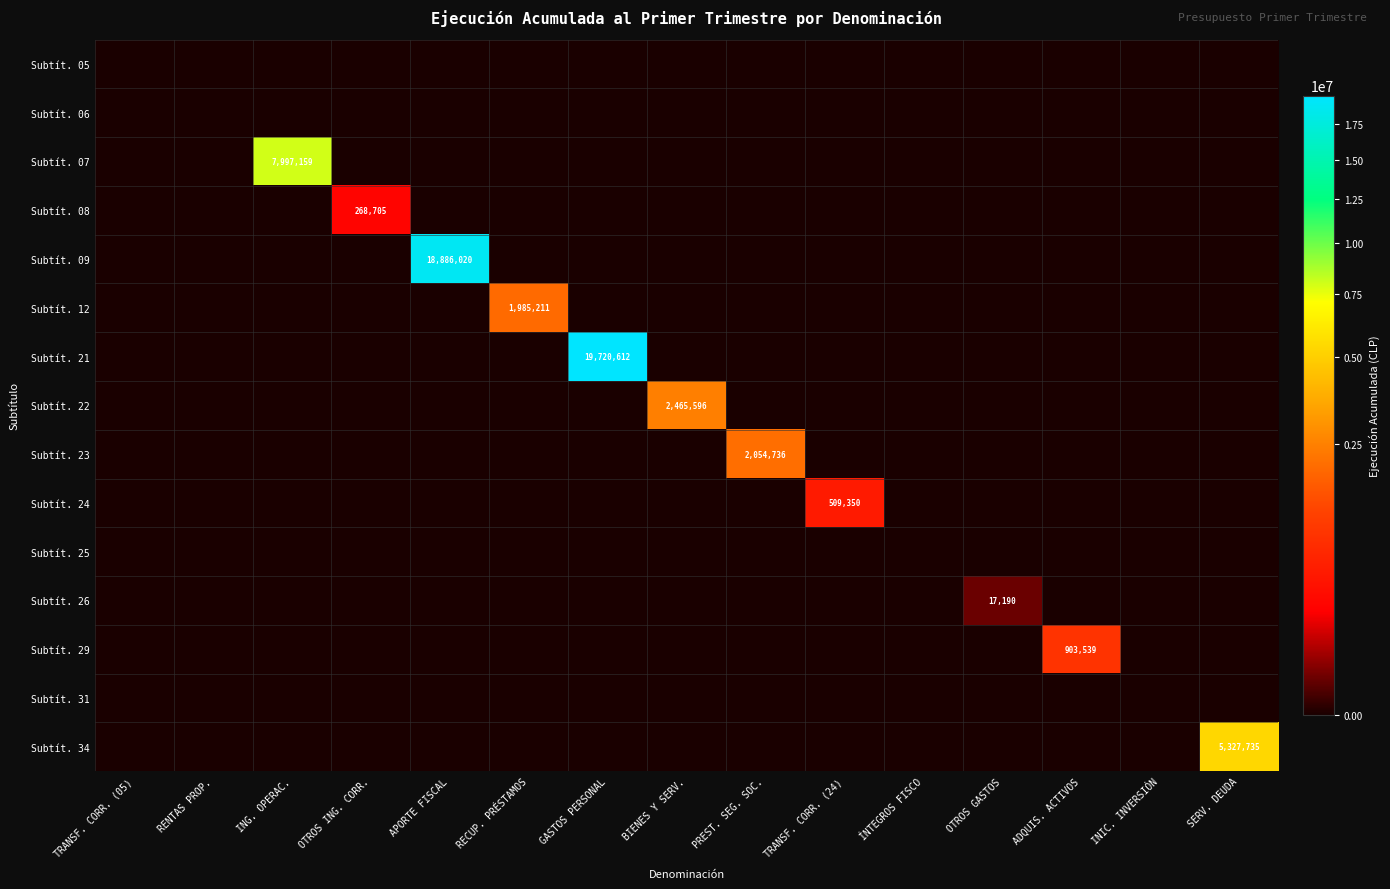

Which has a higher value, PREST. SEG. SOC. or TRANSF. CORR. (24)?

PREST. SEG. SOC.